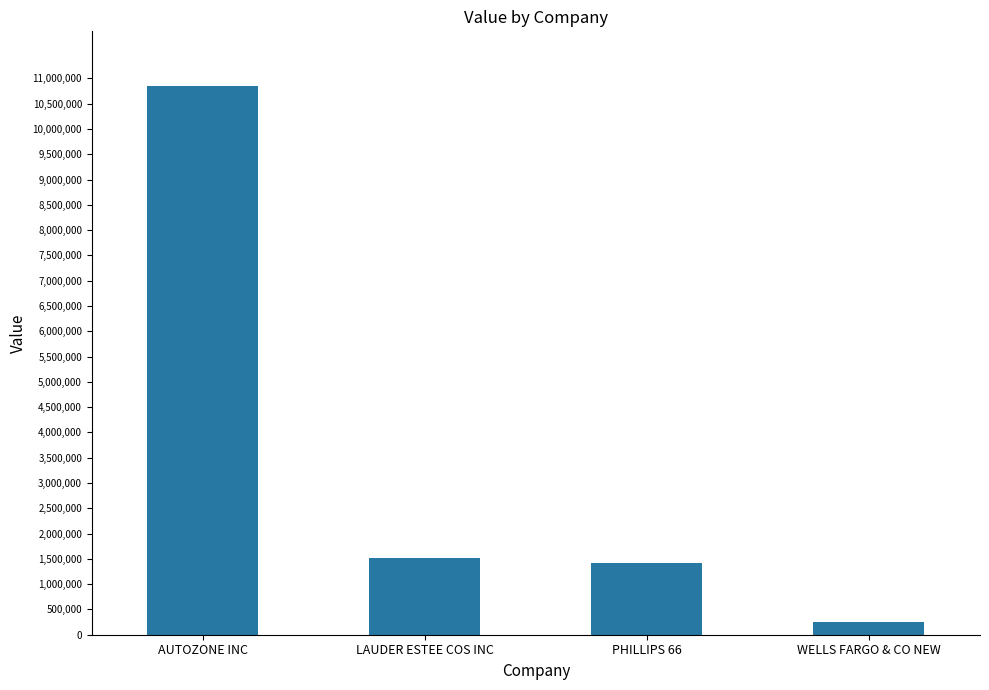

How many series are shown in this chart?

1